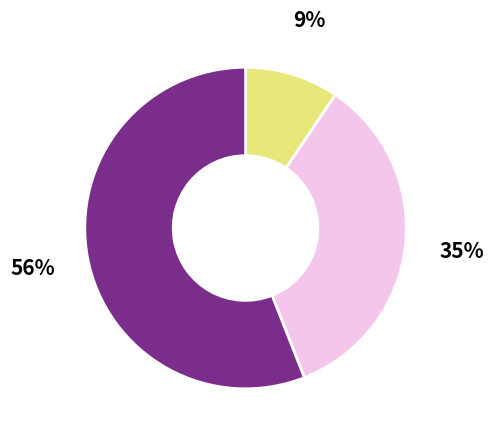

To the nearest percent, what is the average slice percentage?

33%